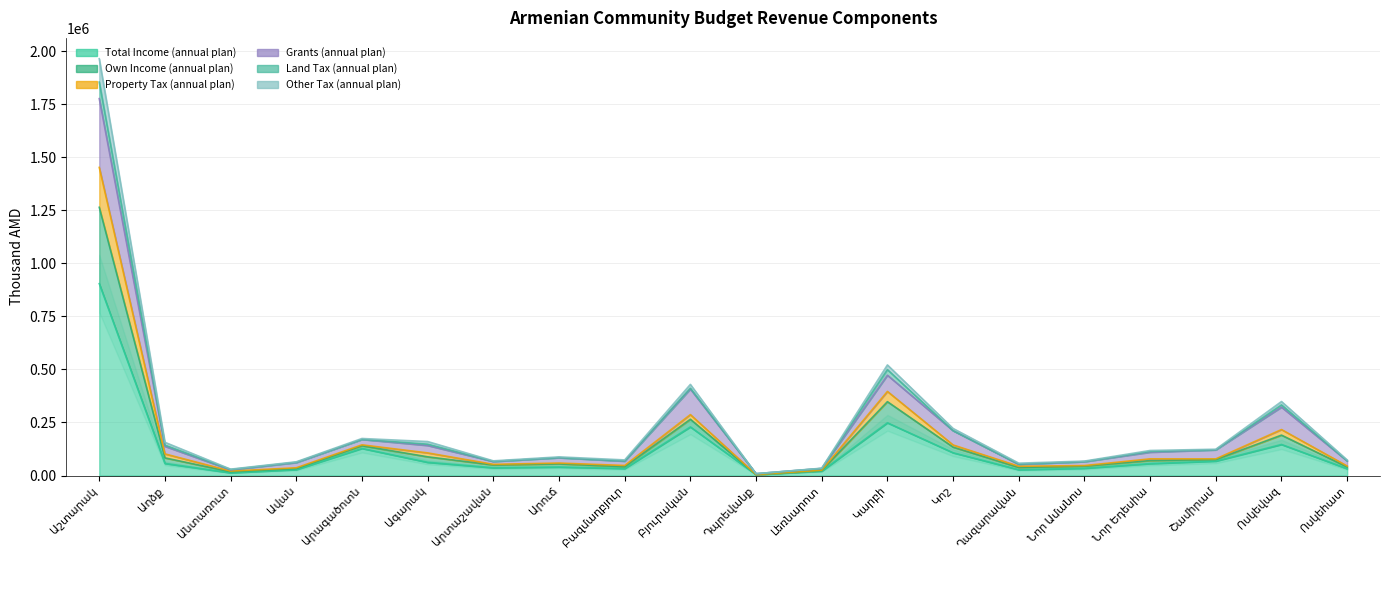

How many interior local valleys does the Property Tax (annual plan) series have?

5